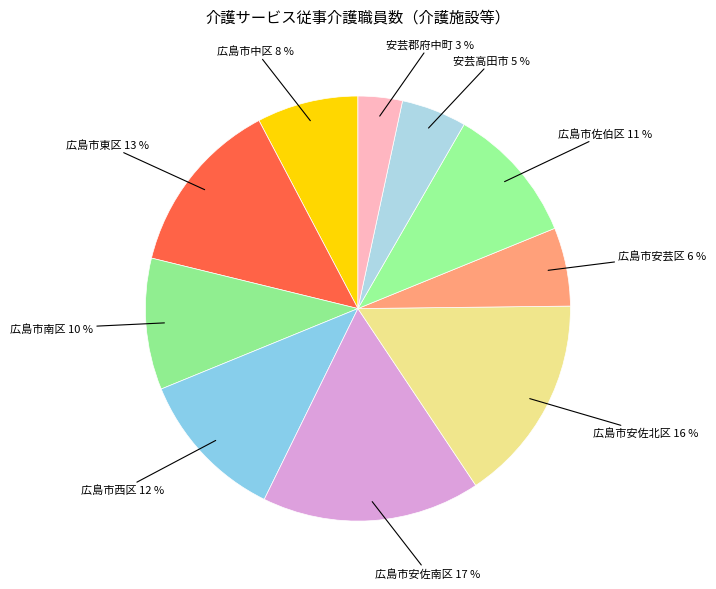

Which category has the biggest portion of the pie?

広島市安佐南区